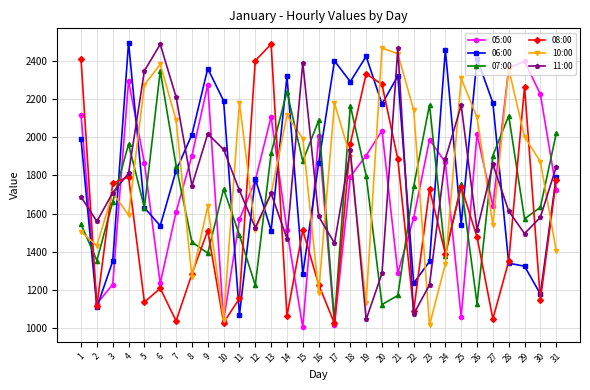

What is the value of the 06:00 point at the 20th from the left?

2174